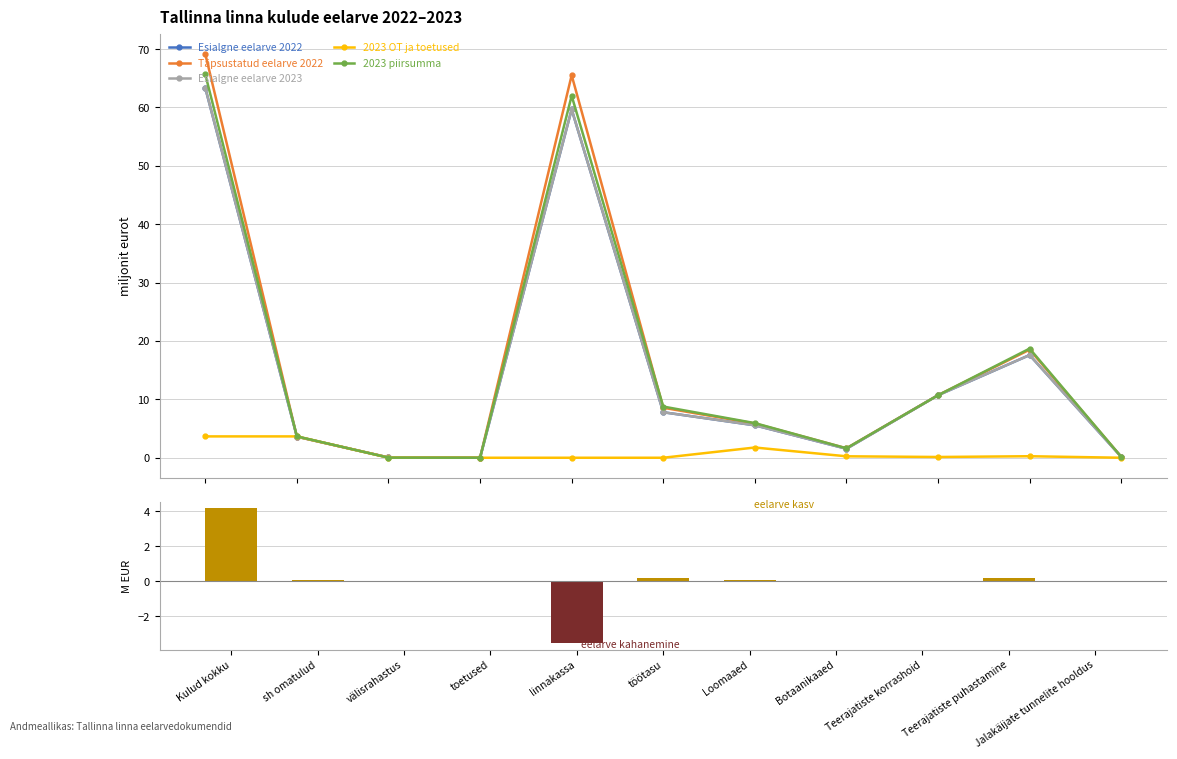

True or false: Täpsustatud eelarve 2022 has a value of 14.6 at töötasu.

False